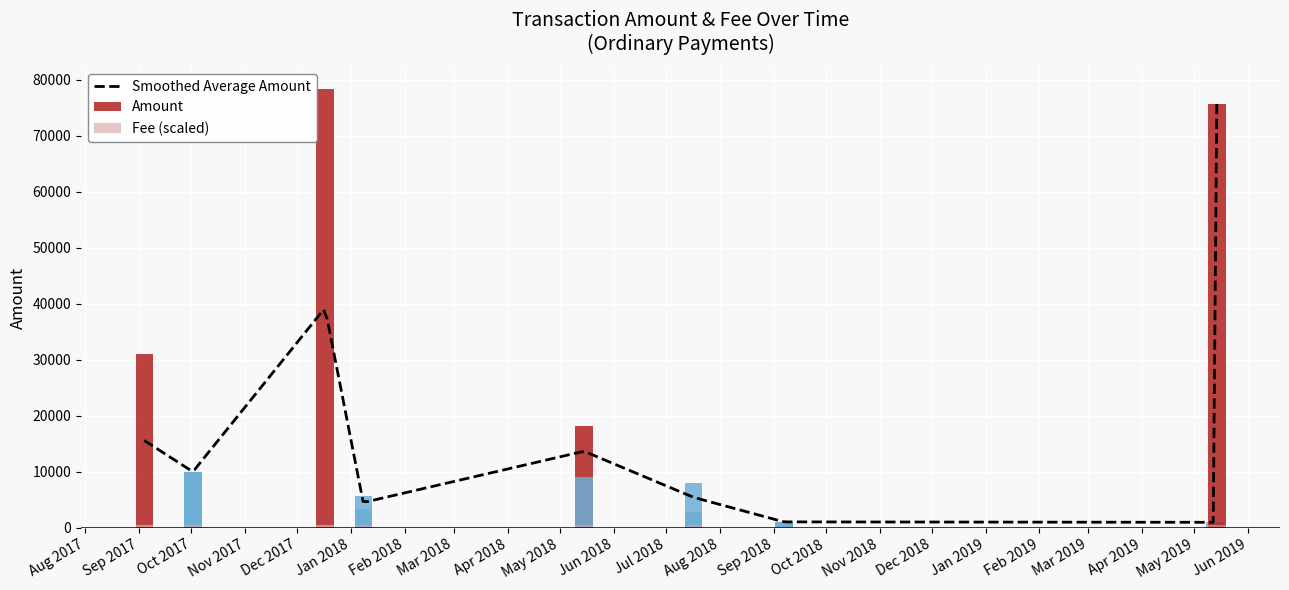

Which label corresponds to the smallest value in the chart?

2018-09-07